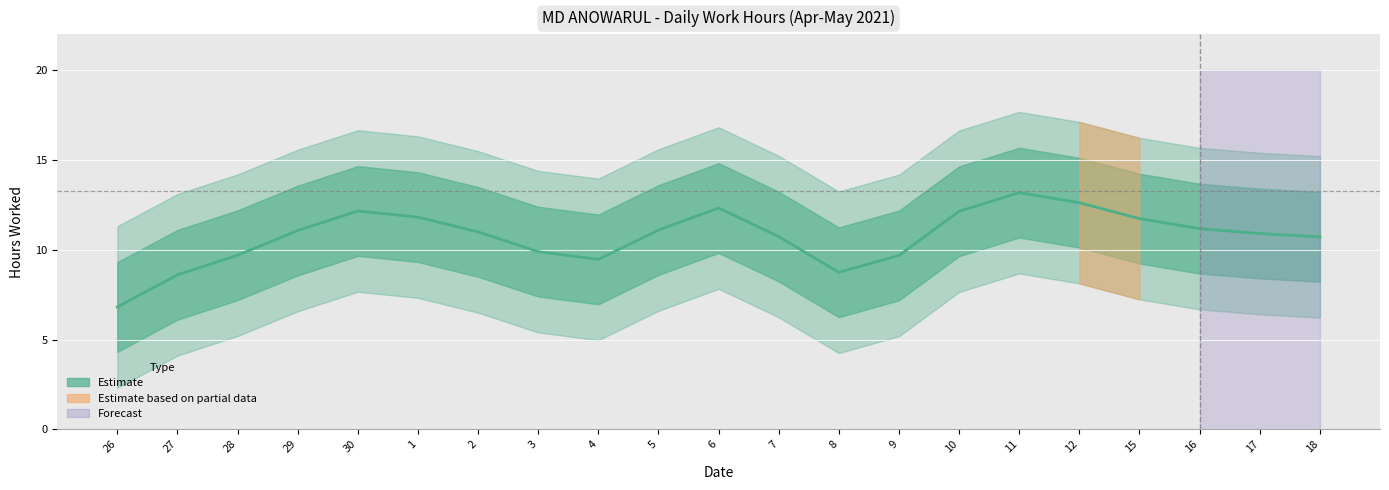

Count the number of categories in the chart.

21